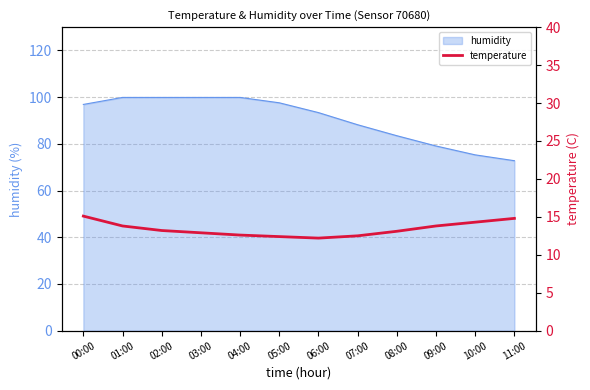

Rank the categories by value from highest to lowest.

00:00, 11:00, 10:00, 01:00, 09:00, 02:00, 08:00, 03:00, 04:00, 07:00, 05:00, 06:00